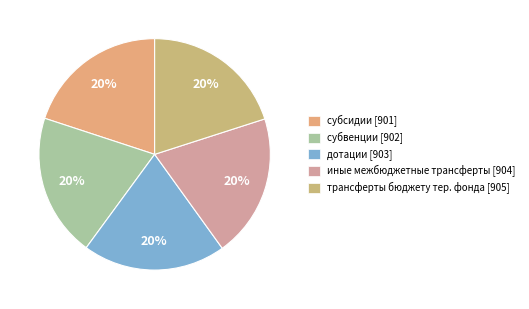

Is there any slice that represents more than half of the pie?

No